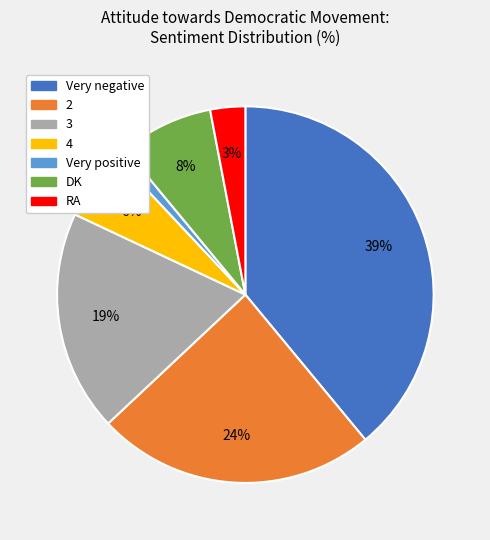

Do Very positive and Very negative together represent more than half of the pie?

No